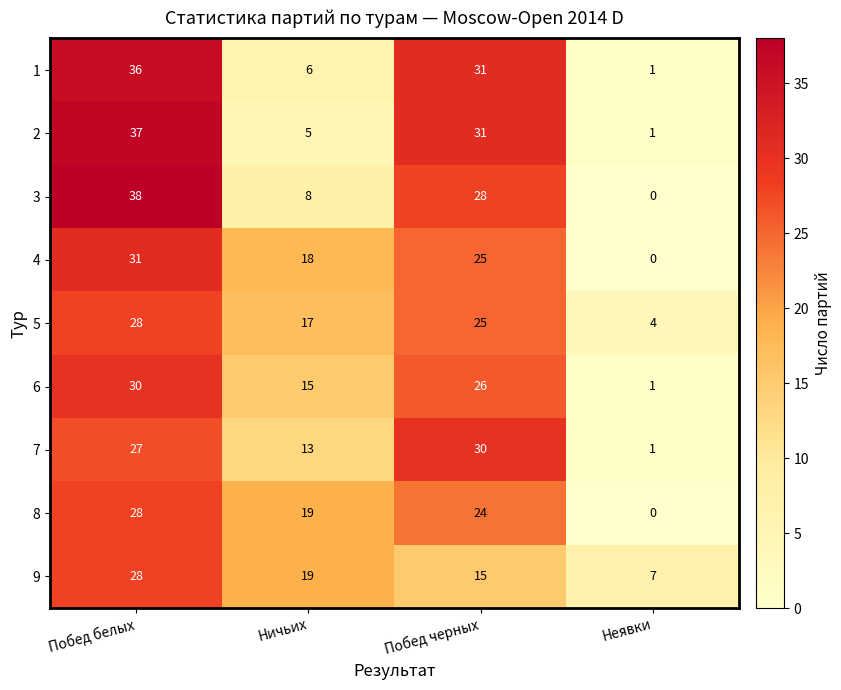

What is the spread (max minus min) of values at Побед белых?

11